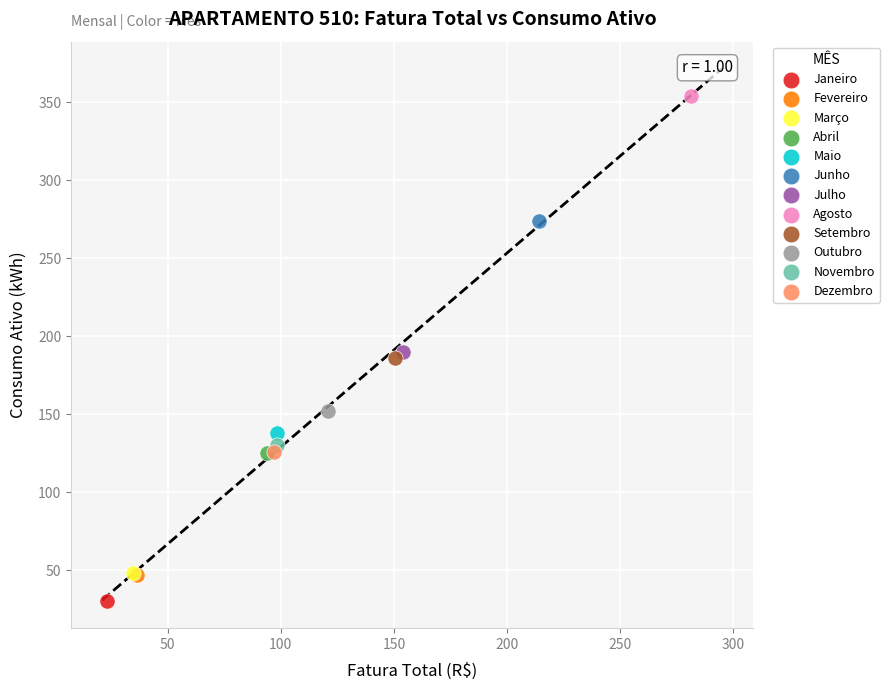

Which series contains the highest Y value?

Agosto